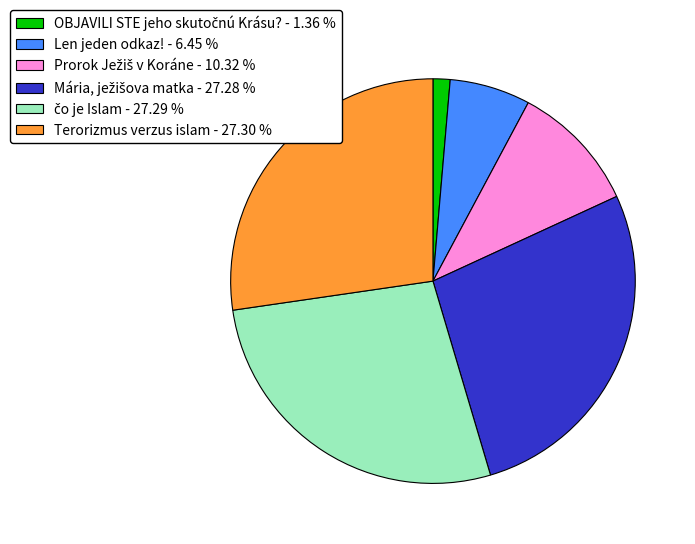

Does Terorizmus verzus islam - 27.30 % represent more than half of the total?

No